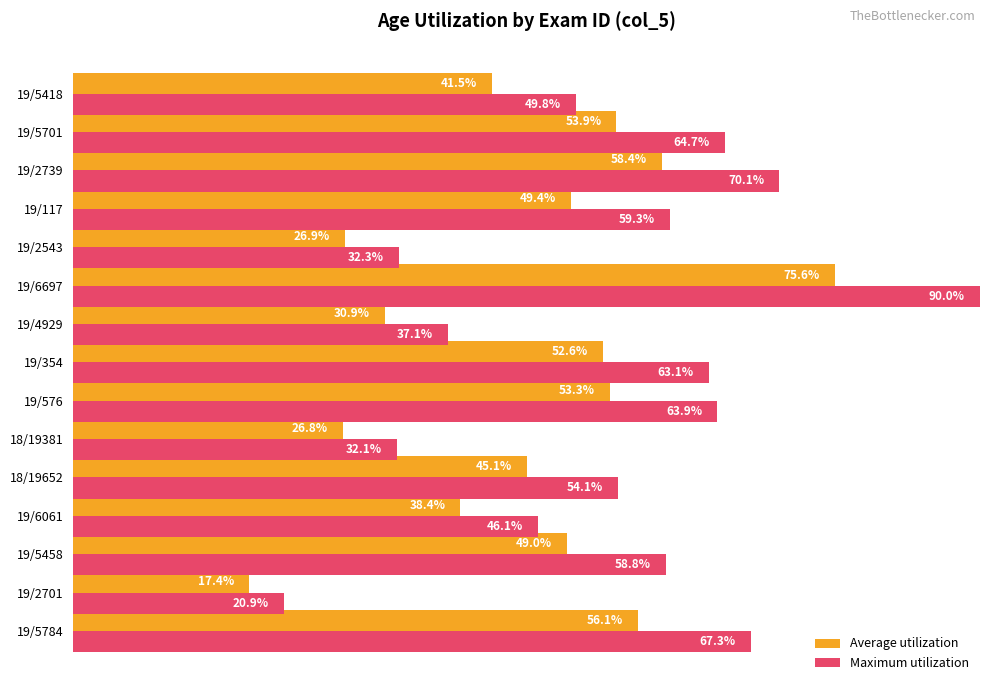

Is the value of Average utilization at 19/117 greater than the value of Maximum utilization at 19/117?

No